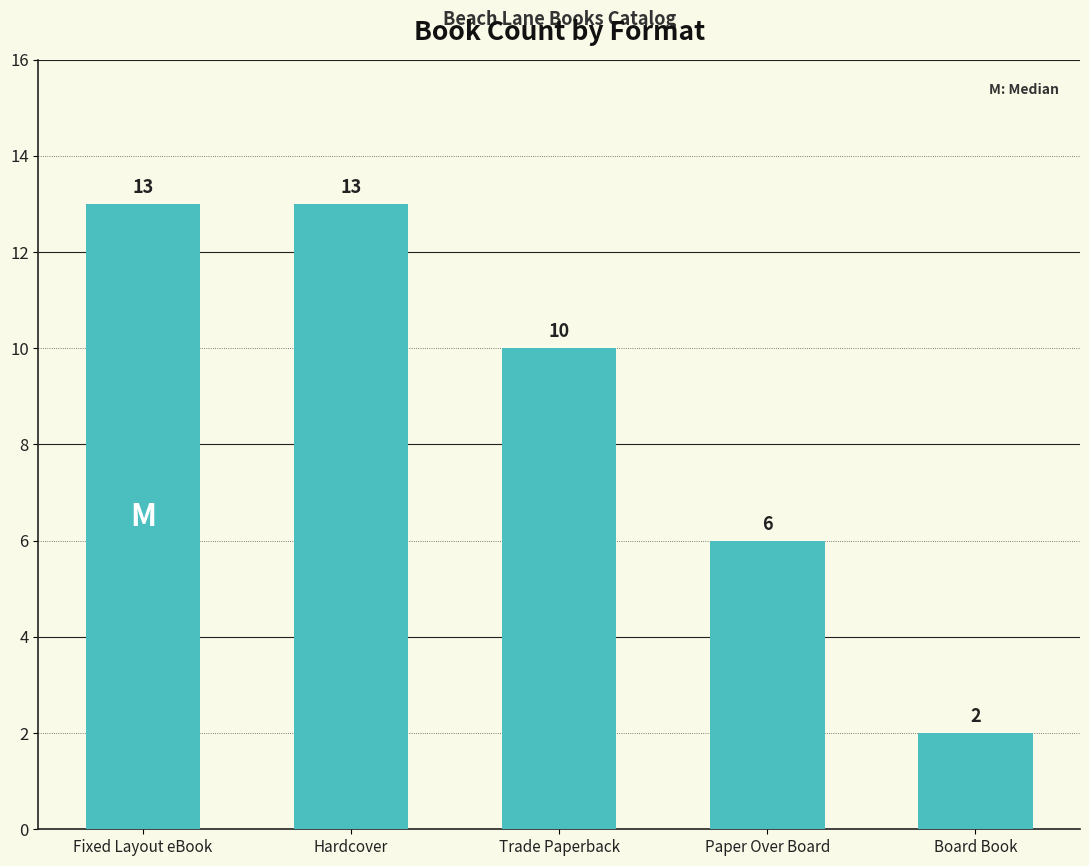

Reading left to right, list all the values displayed in this chart.

13	13	10	6	2